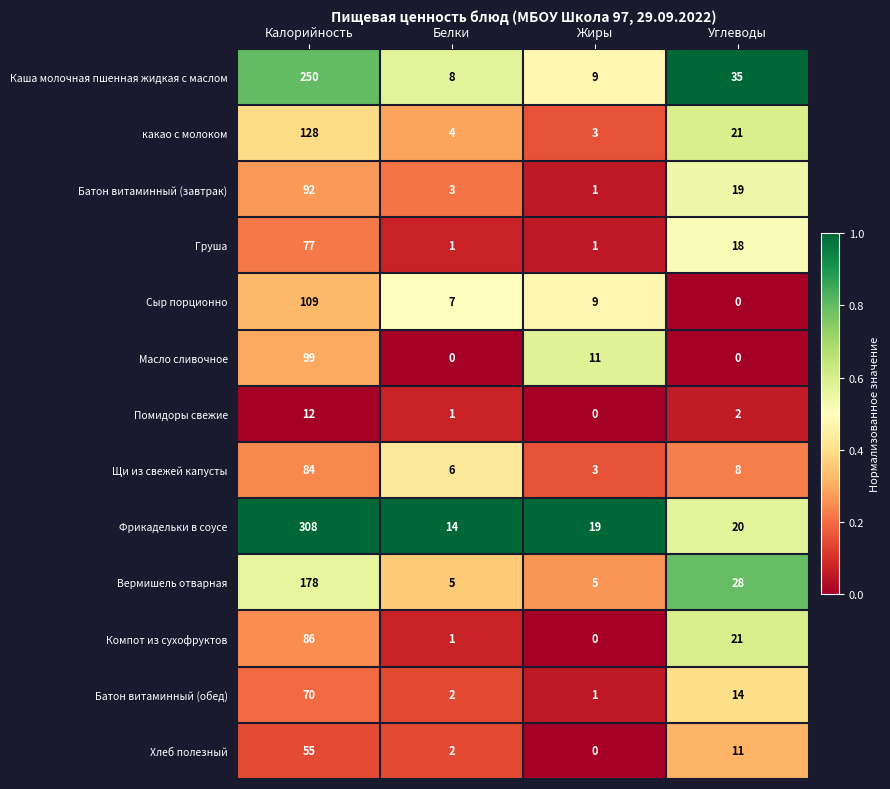

What is the maximum value shown in the chart?

308